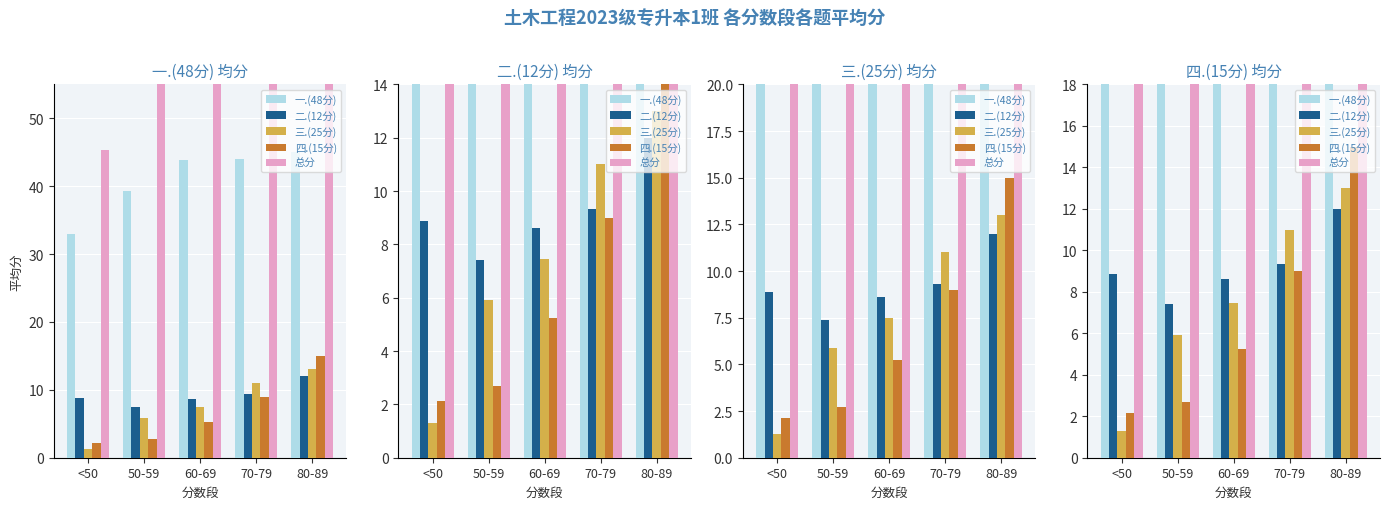

Reading left to right, list all the values displayed in this chart.

一.(48分): 33.0	39.3	43.9	44.0	45.0
二.(12分): 8.9	7.4	8.6	9.3	12.0
三.(25分): 1.3	5.9	7.5	11.0	13.0
四.(15分): 2.1	2.7	5.2	9.0	15.0
总分: 45.3	55.3	65.2	73.3	85.0